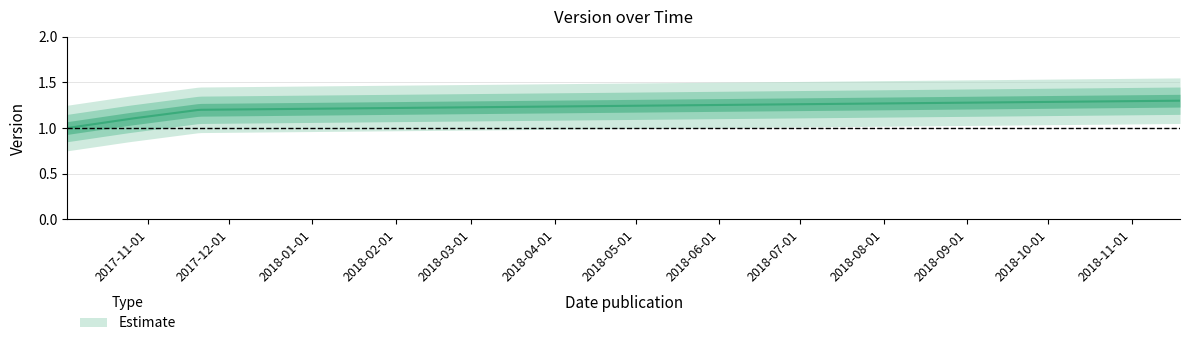

Which category has the highest value across all series?

2018-11-19